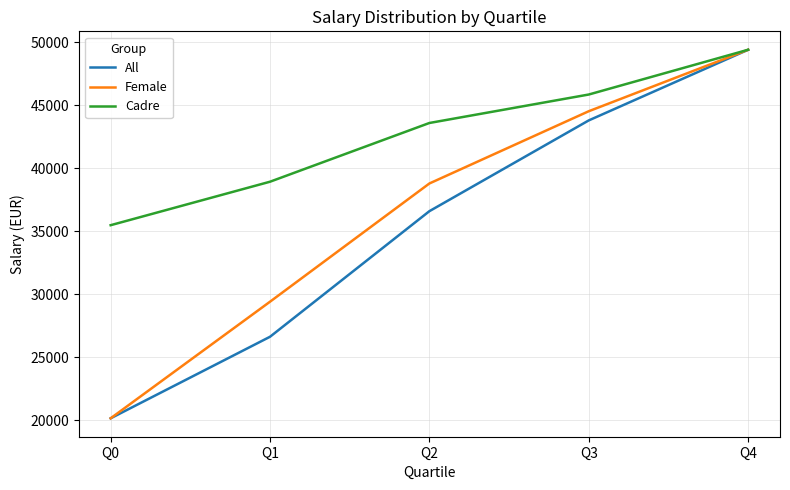

The value of All at Q1 is 26628.5. True or false?

True